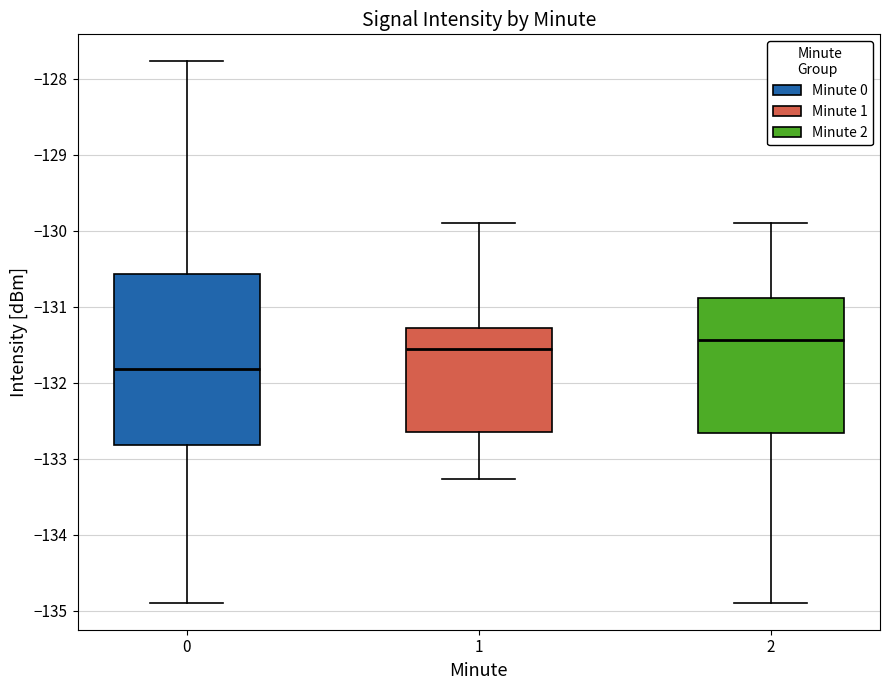

Which box is the tallest, from its lower edge to its upper edge?

0